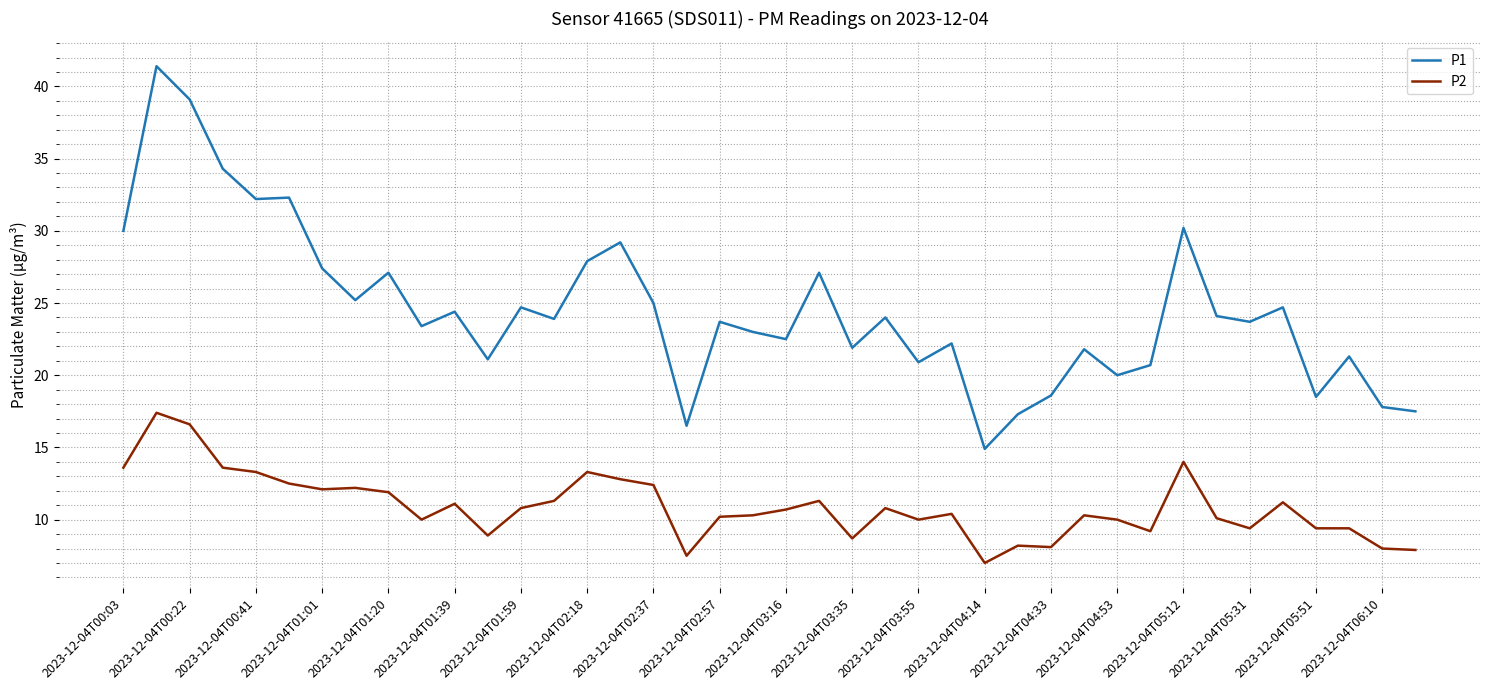

Rank the series by their average value, from highest to lowest.

P1, P2